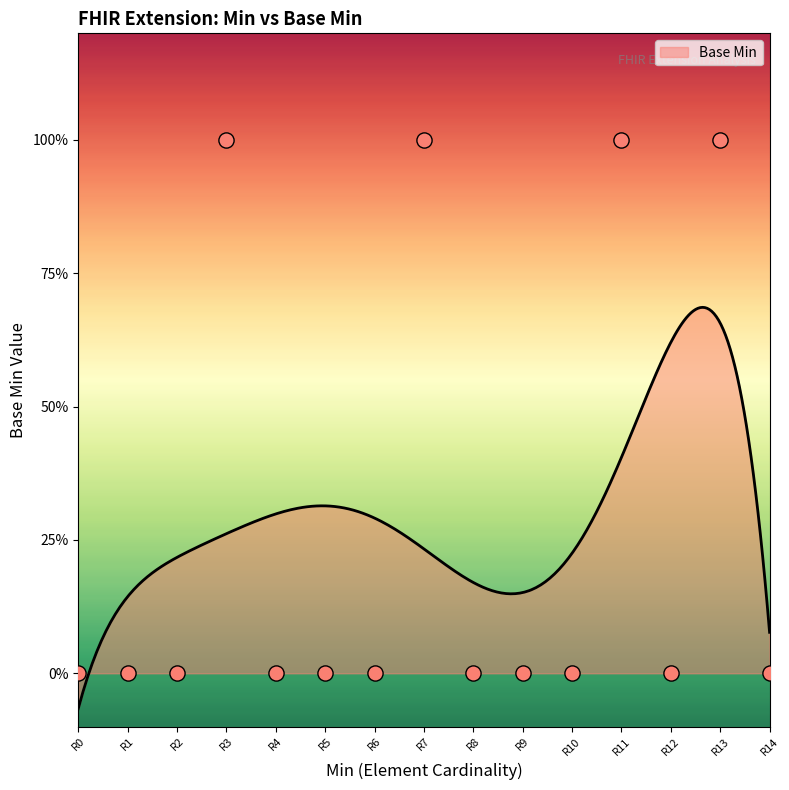

Approximately how many times larger is the value at R11 compared to R7?

1.0